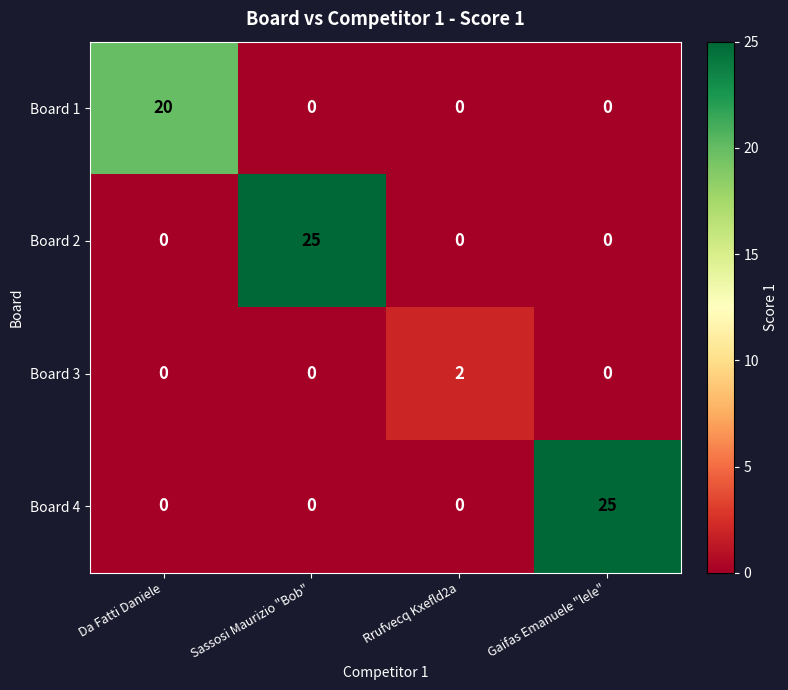

What is the difference between the highest and lowest values at Sassosi Maurizio "Bob"?

25